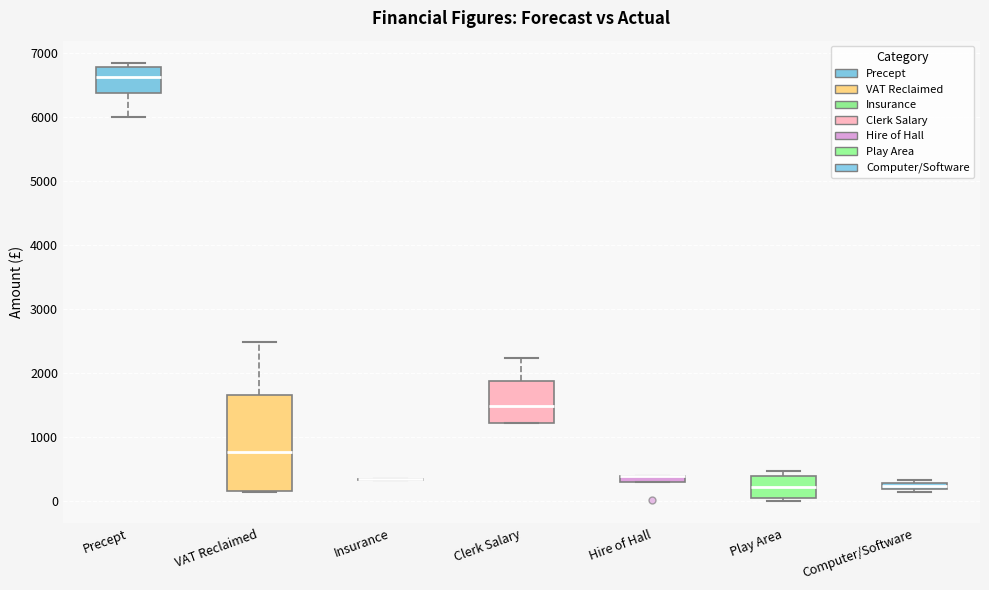

Comparing the boxes themselves (not the whiskers), which one is the tallest?

VAT Reclaimed